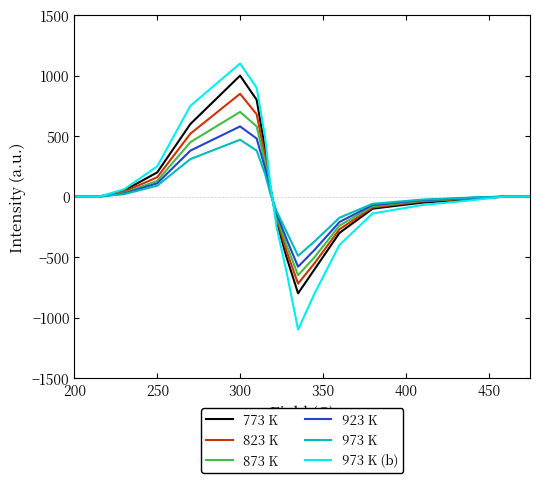

Which series has the widest spread of values?

973 K (b)